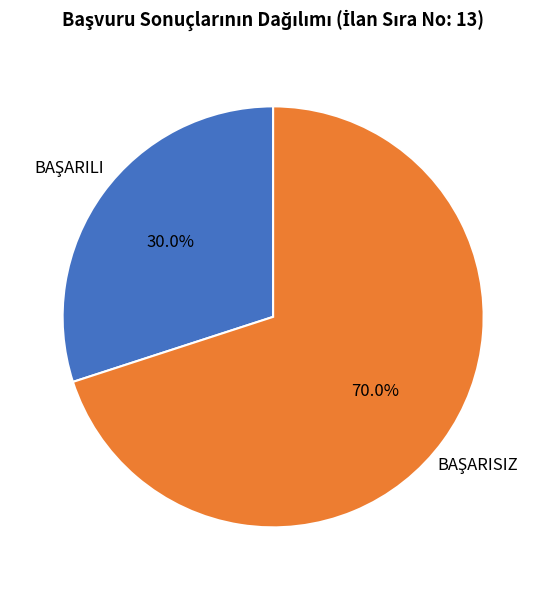

Does any single category account for the majority?

Yes